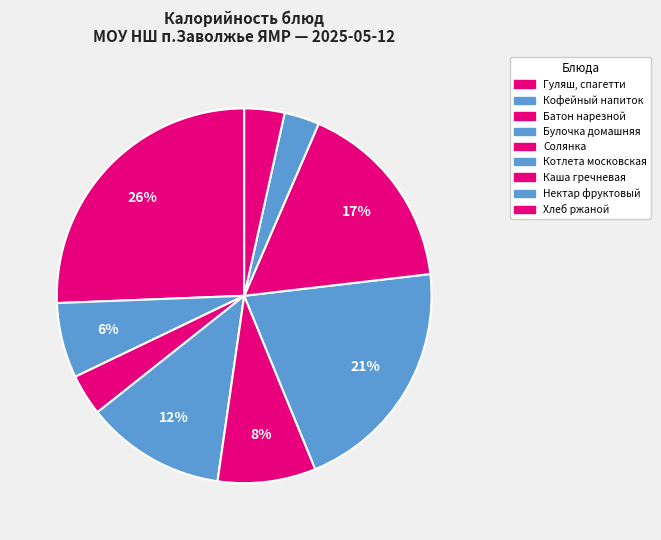

How many segments does this pie chart have?

9